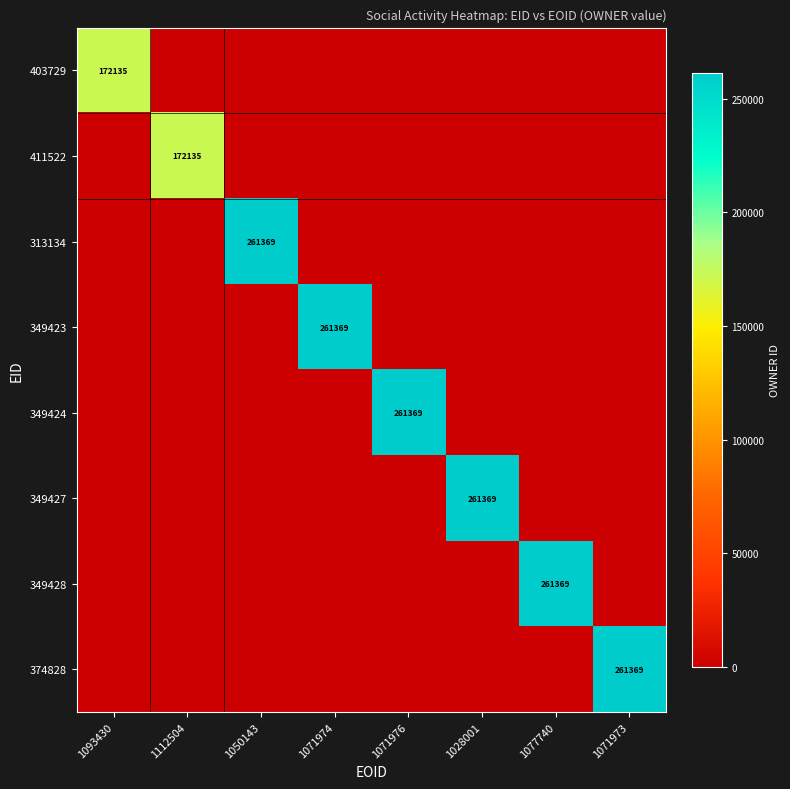

The value of 403729 at 1093430 is 172135. True or false?

True